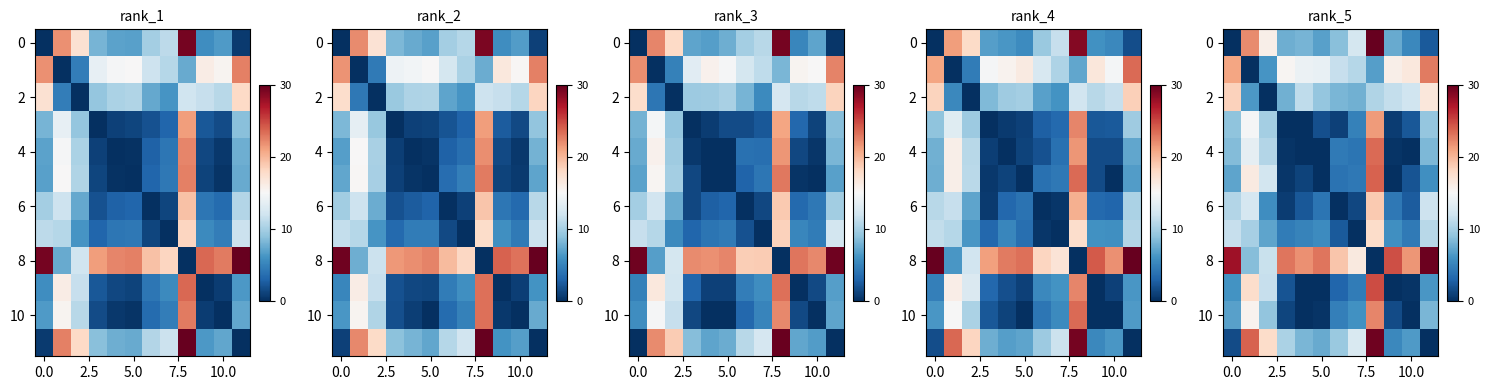

How many positive values does the row_6 series have?

11